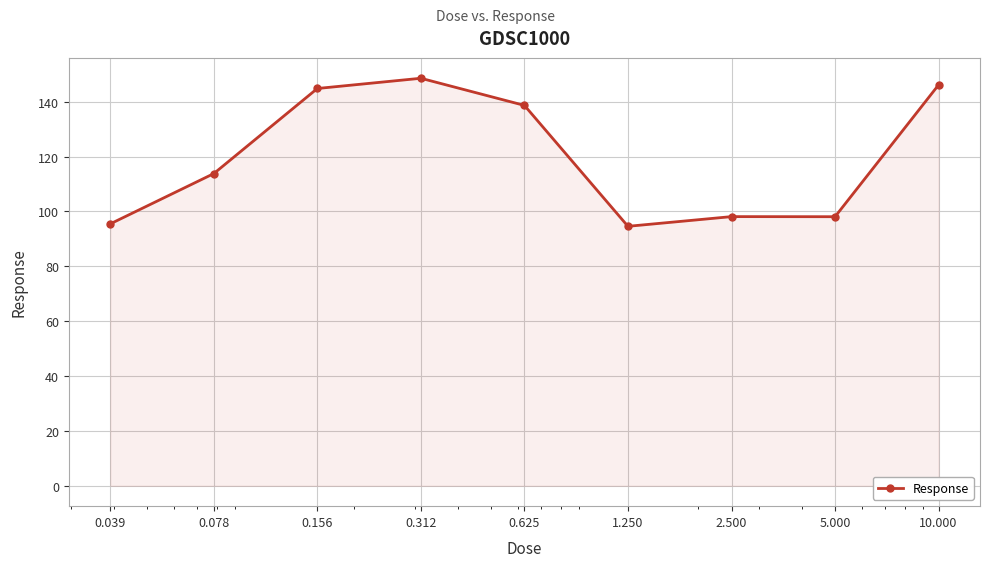

What is the maximum value shown in the chart?

148.5